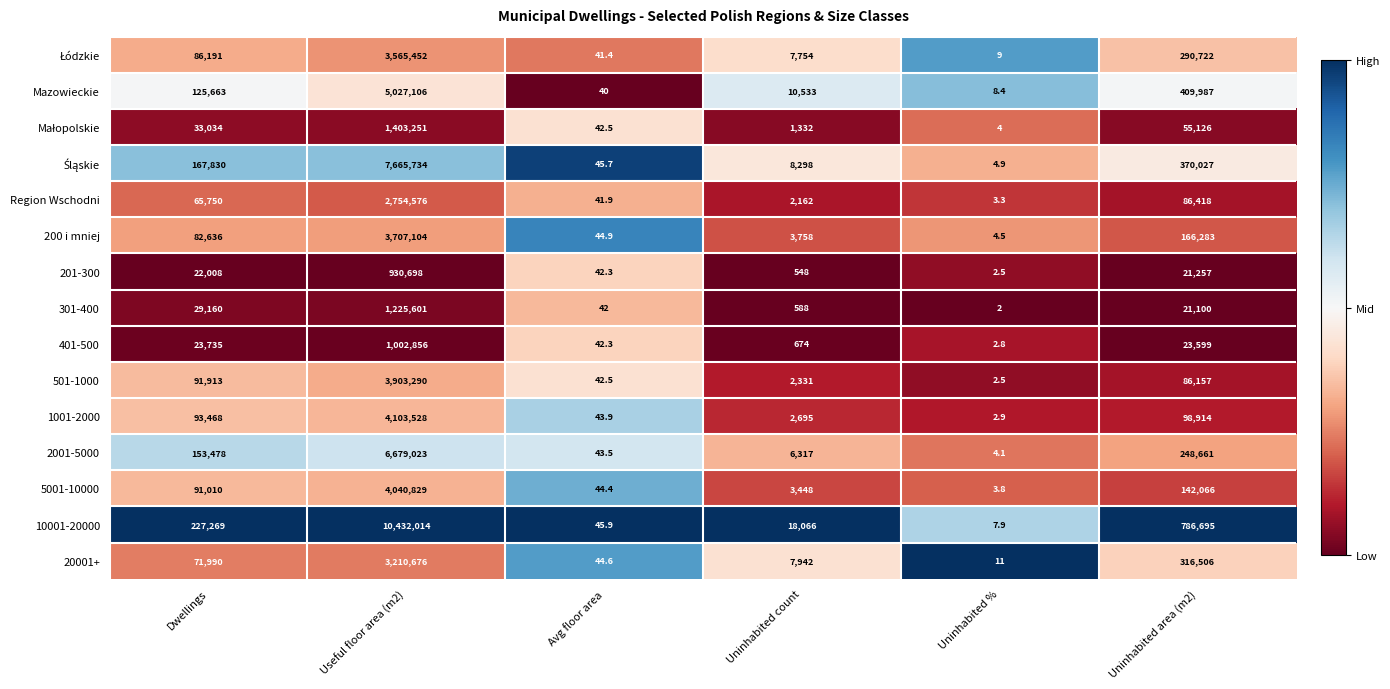

What is the total value across all series at Useful floor area (m2)?

59651738.0